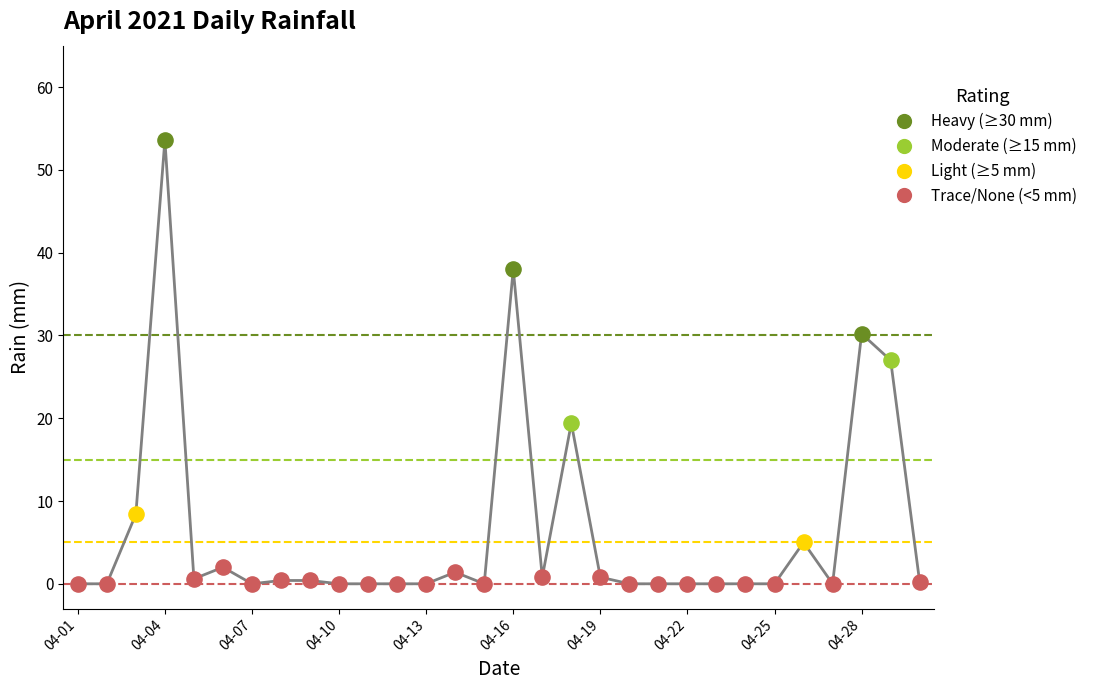

What is the difference between the maximum and minimum values?

53.6